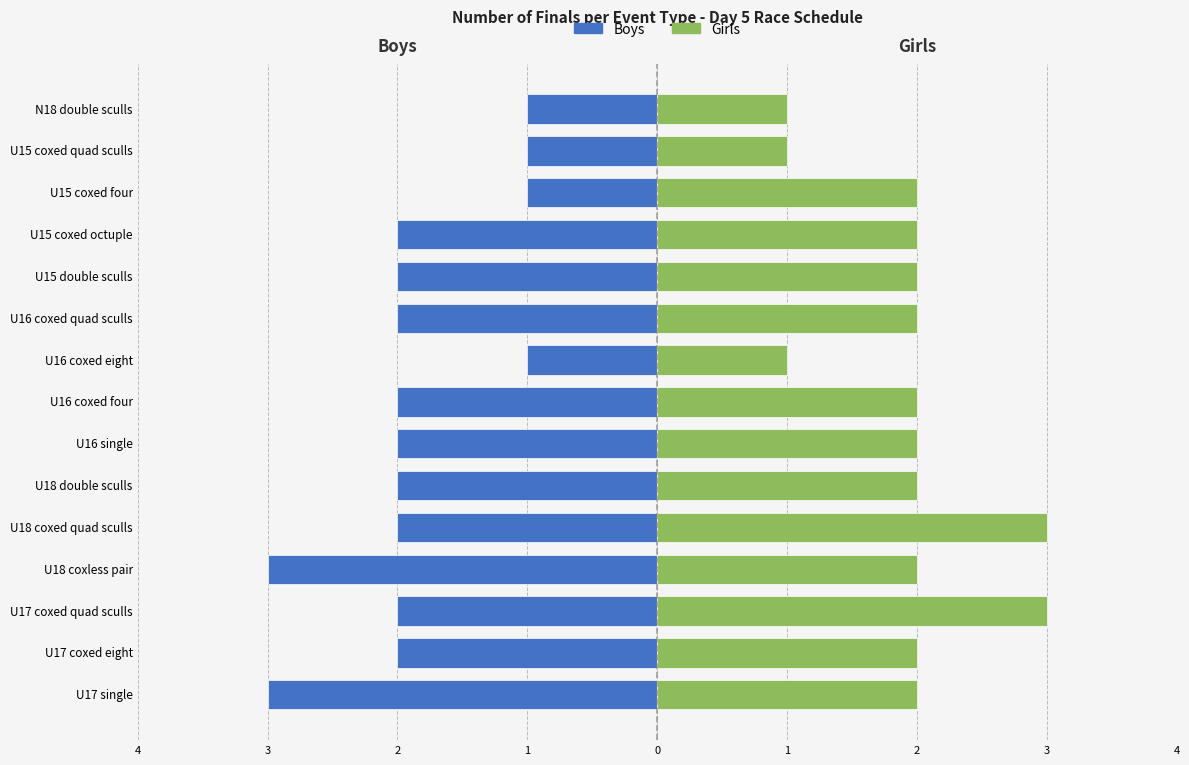

What is the maximum value shown in the chart?

3